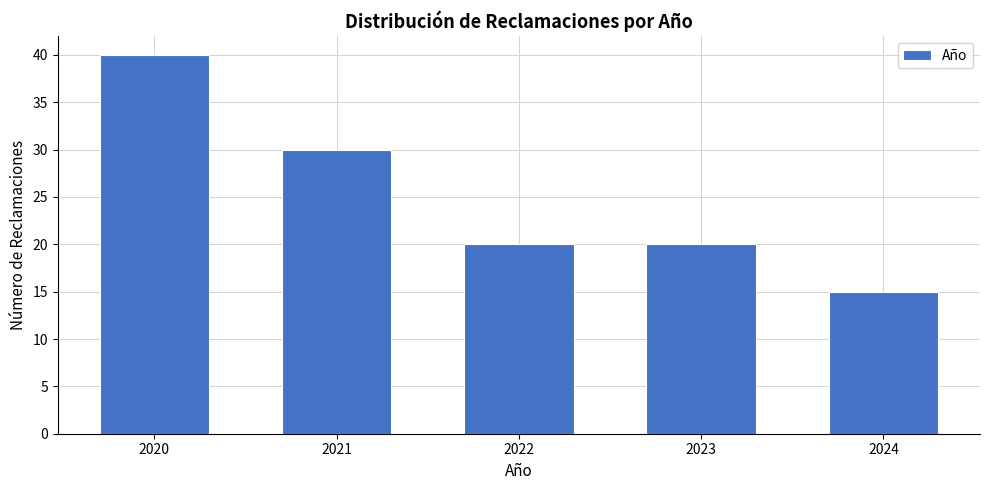

Reading left to right, what are all the values shown in this chart?

40	30	20	20	15